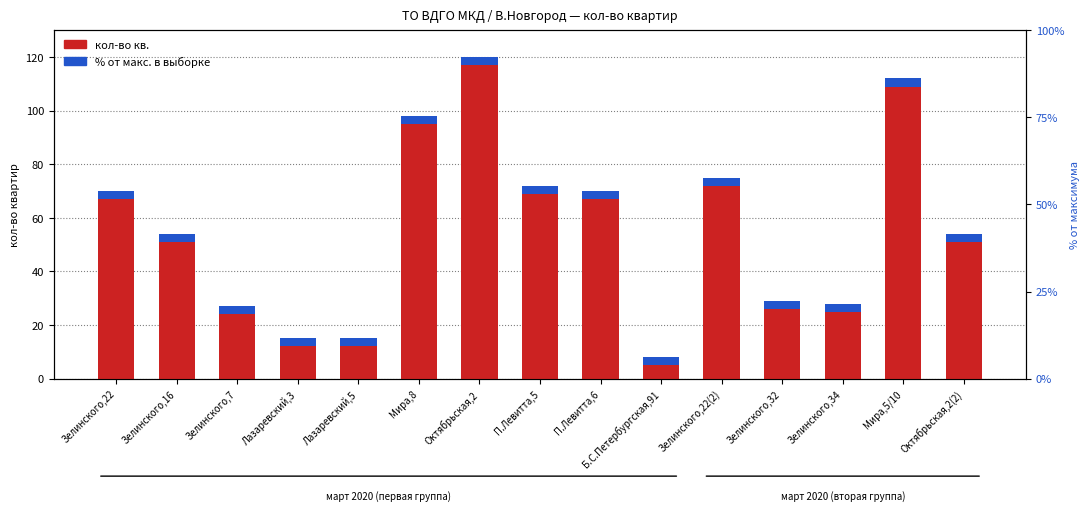

What is the average value of the % от макс. в выборке series?

3